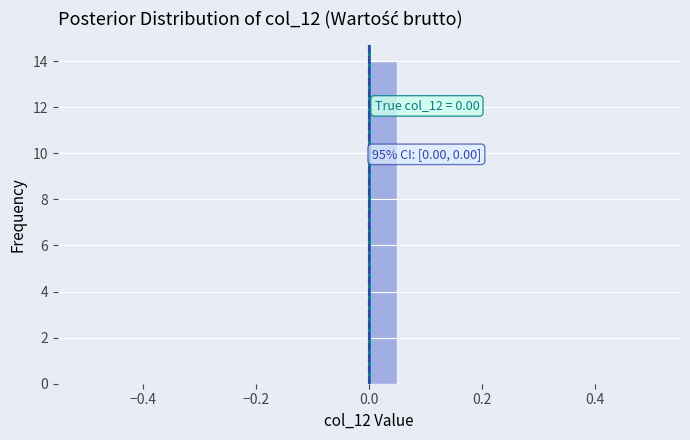

Around what value on the x-axis is the tallest bar? Give the approximate position of its centre, as read against the axis.

0.02